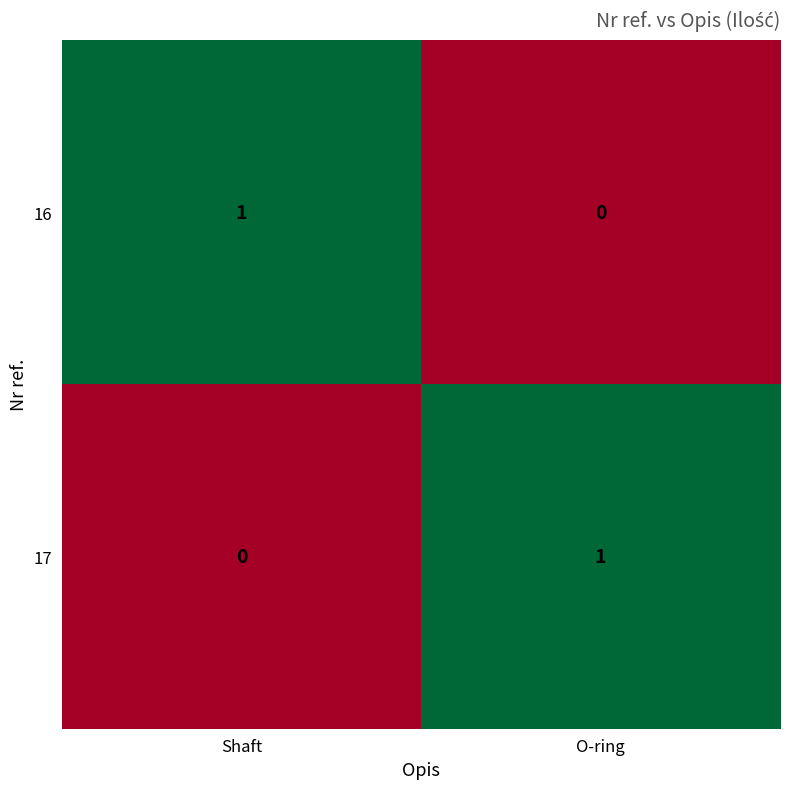

How many data points does each series have?

2